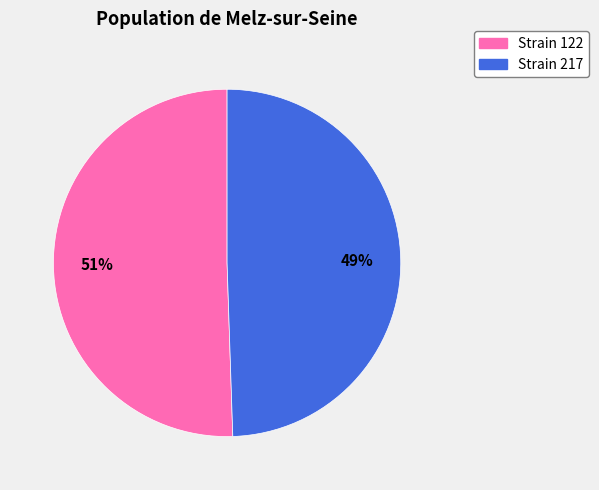

Is there any slice that represents more than half of the pie?

Yes